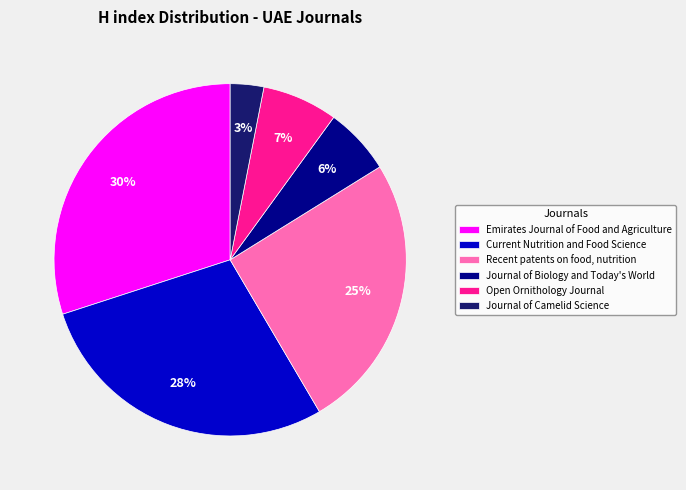

To the nearest percent, what is the combined percentage of Open Ornithology Journal and Journal of Camelid Science?

10%